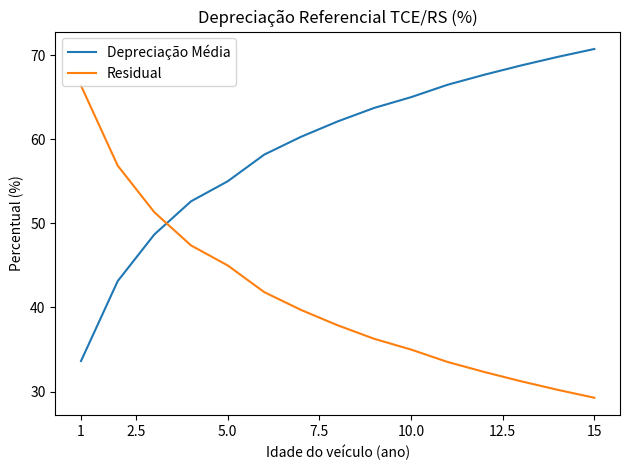

How many intersections are there between Residual and Depreciação Média?

1